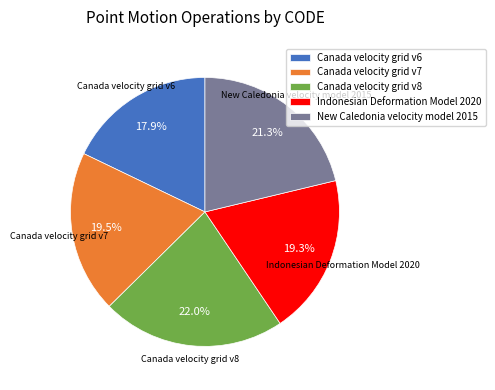

How many segments does this pie chart have?

5